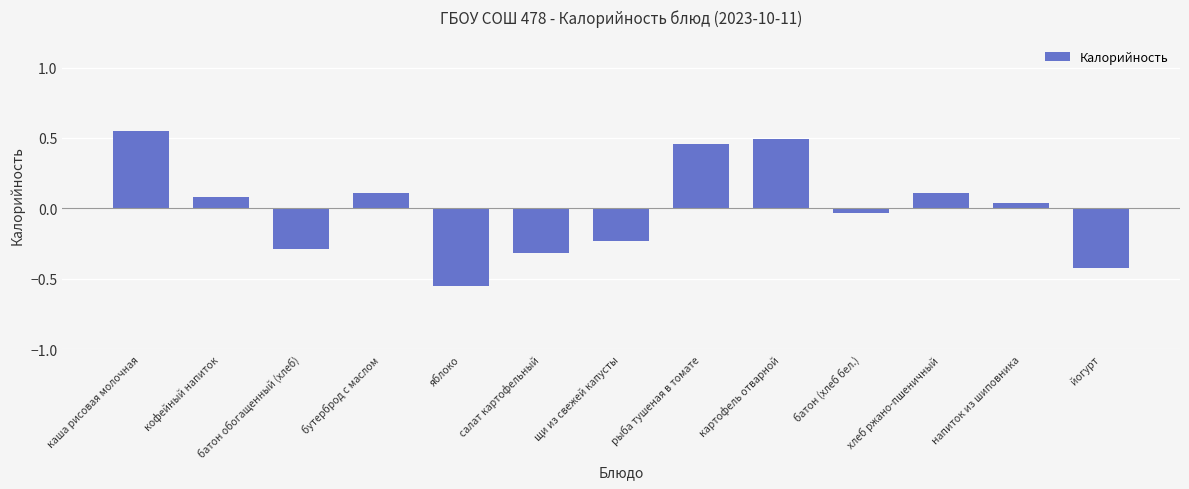

Read the value at бутерброд с маслом.

0.1